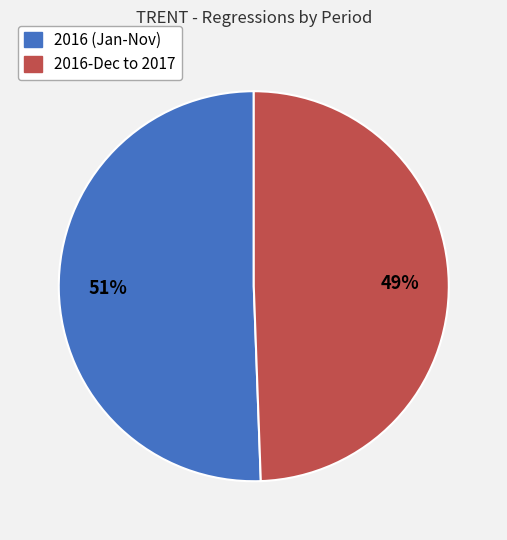

To the nearest percent, what portion does 2016 (Jan-Nov) represent?

51%